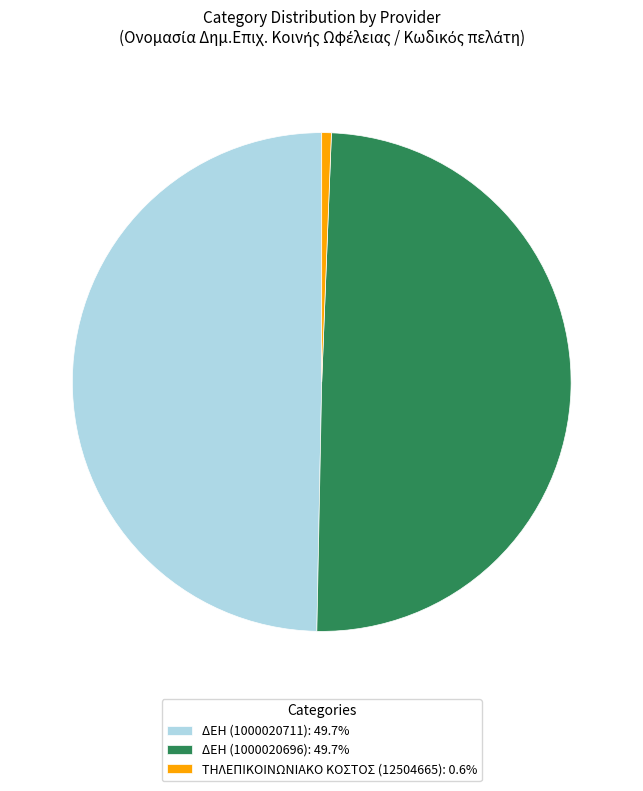

Combined, do ΔΕΗ (1000020711): 49.7% and ΔΕΗ (1000020696): 49.7% account for over 50%?

Yes